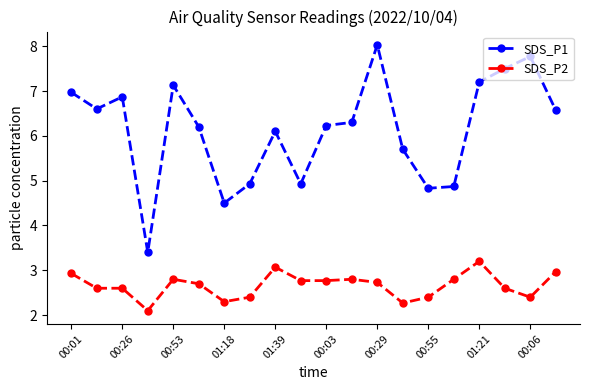

How many values in the SDS_P1 series exceed 6?

13